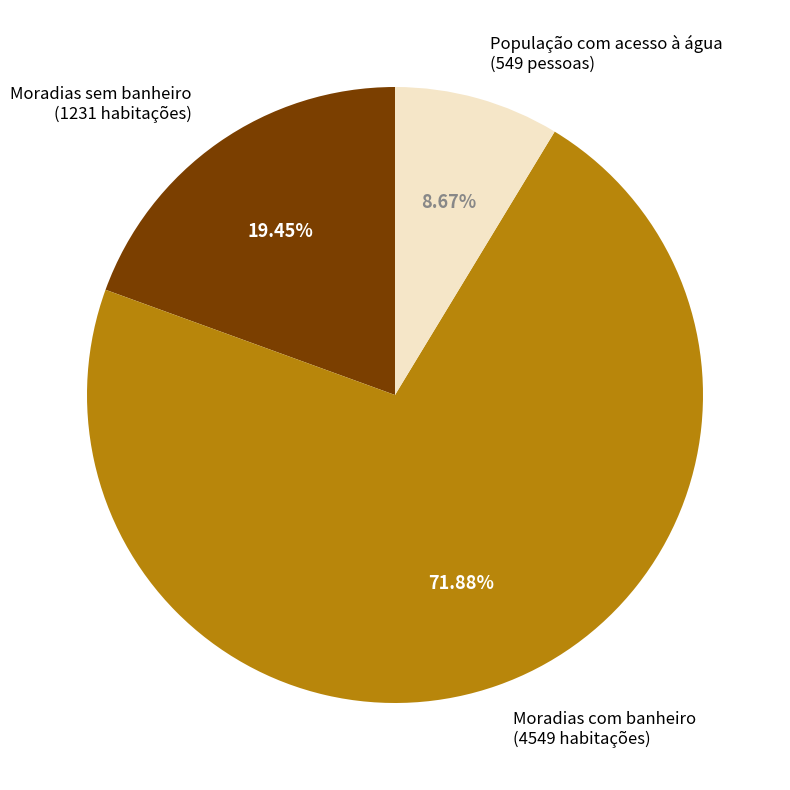

Approximately how many times larger is the value at Moradias sem banheiro (1231 habitações) compared to Moradias com banheiro (4549 habitações)?

0.3